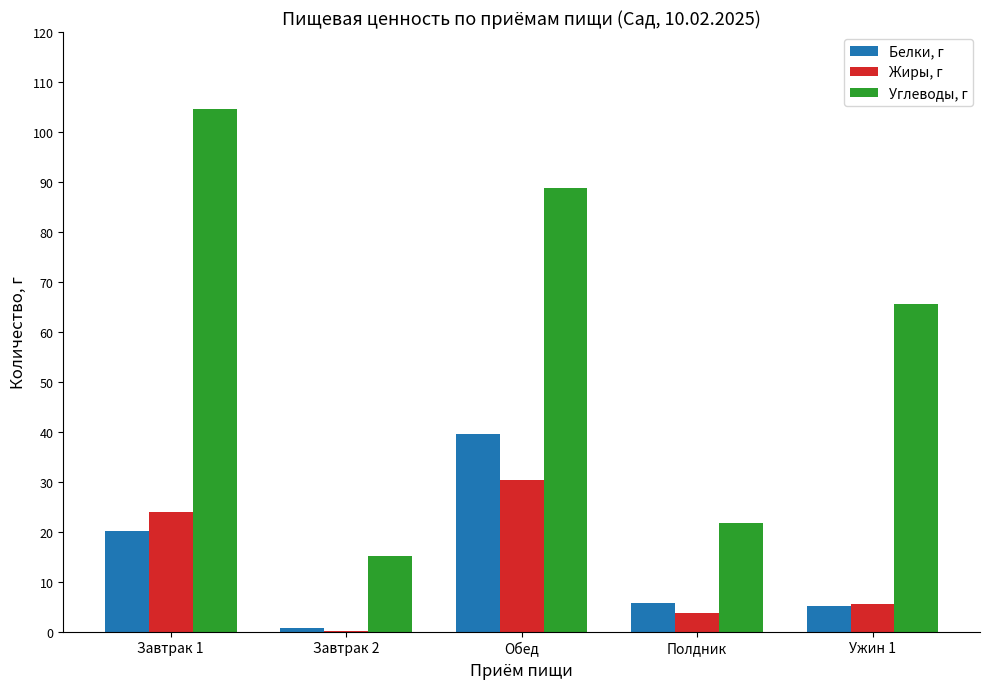

How many series are shown in this chart?

3